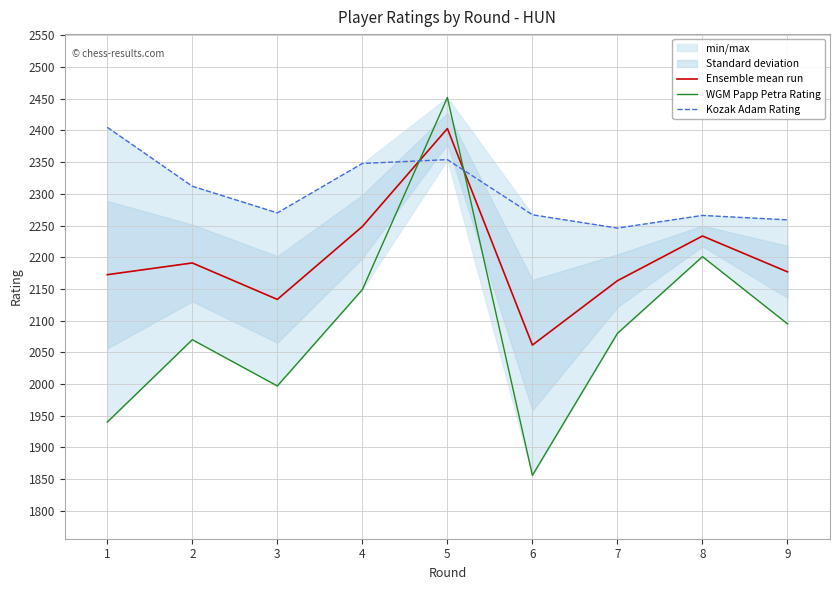

The WGM Papp Petra Rating series shows 562.2 at 3. True or false?

False